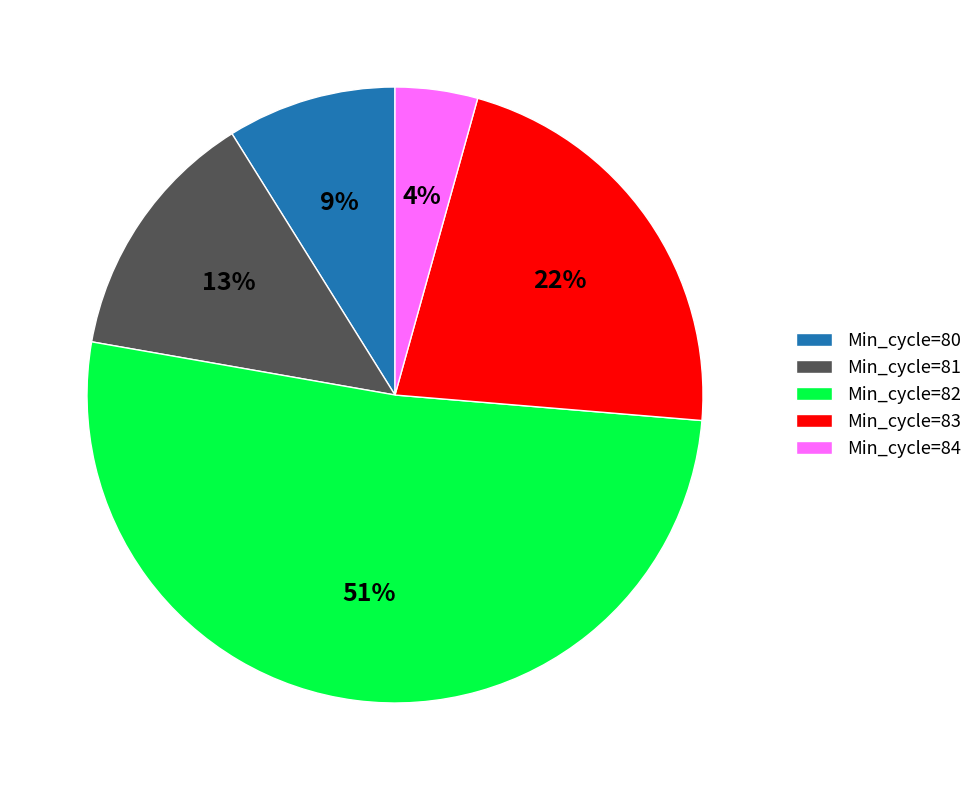

True or false: Min_cycle=82 accounts for 39% of the total.

False